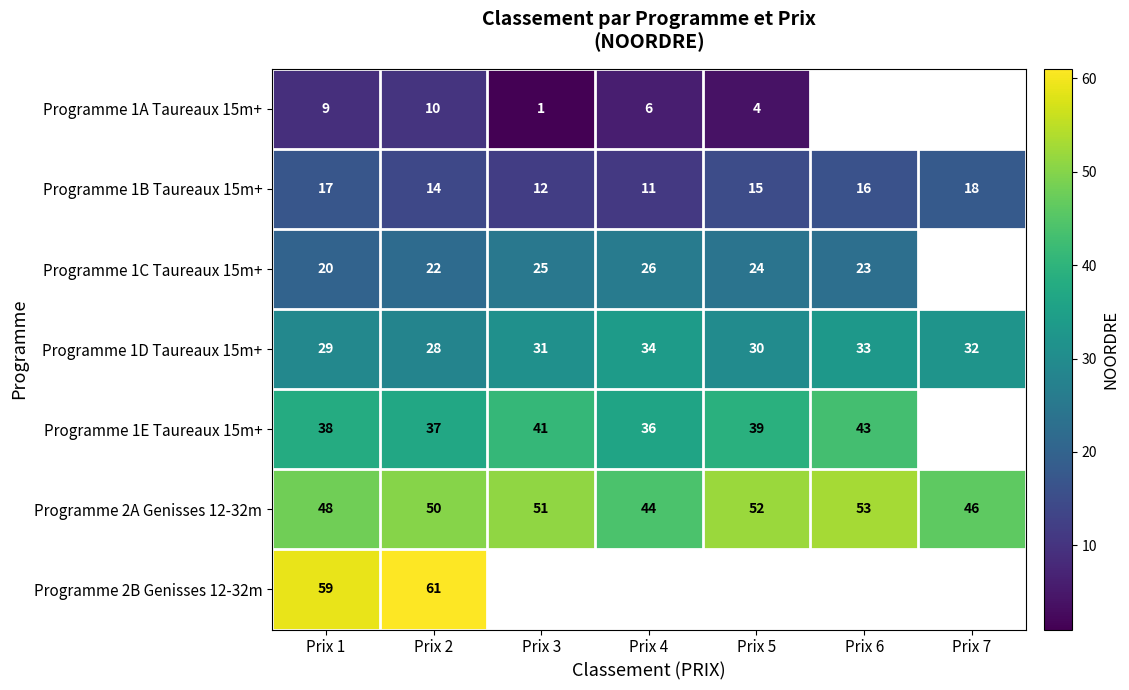

What is the minimum value for Programme 2A Genisses 12-32m?

44